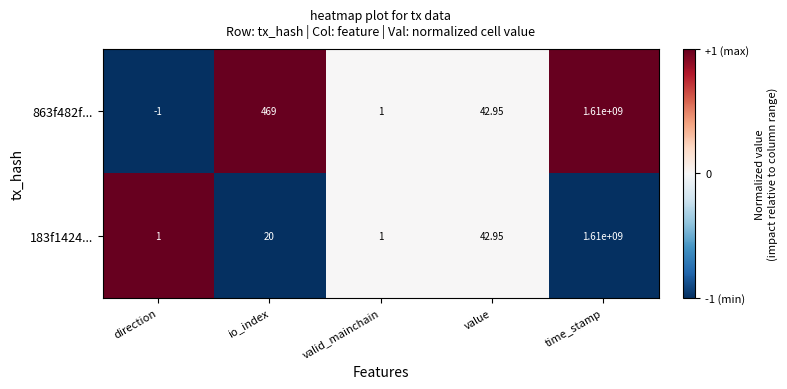

At which category is the sum across all series the highest?

time_stamp